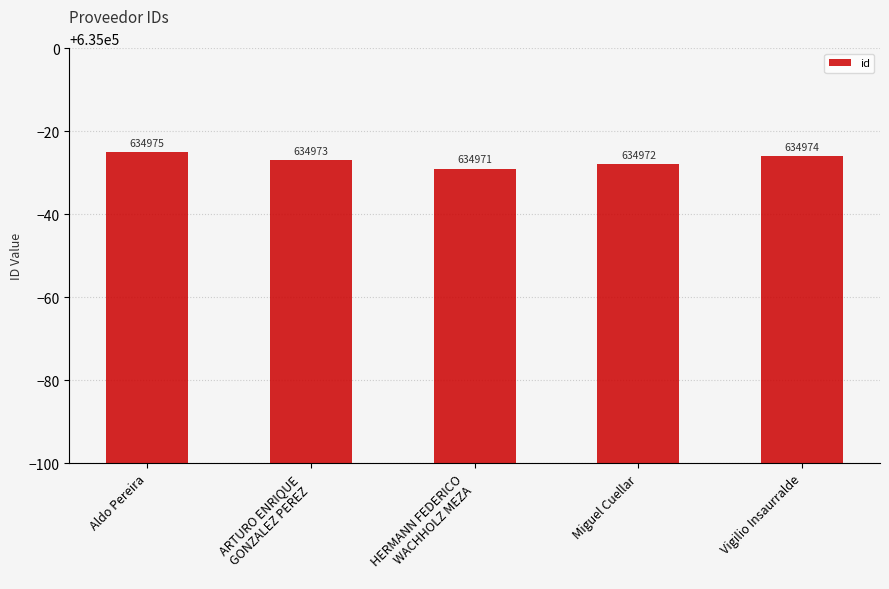

Reading left to right, list all the values displayed in this chart.

634975	634973	634971	634972	634974